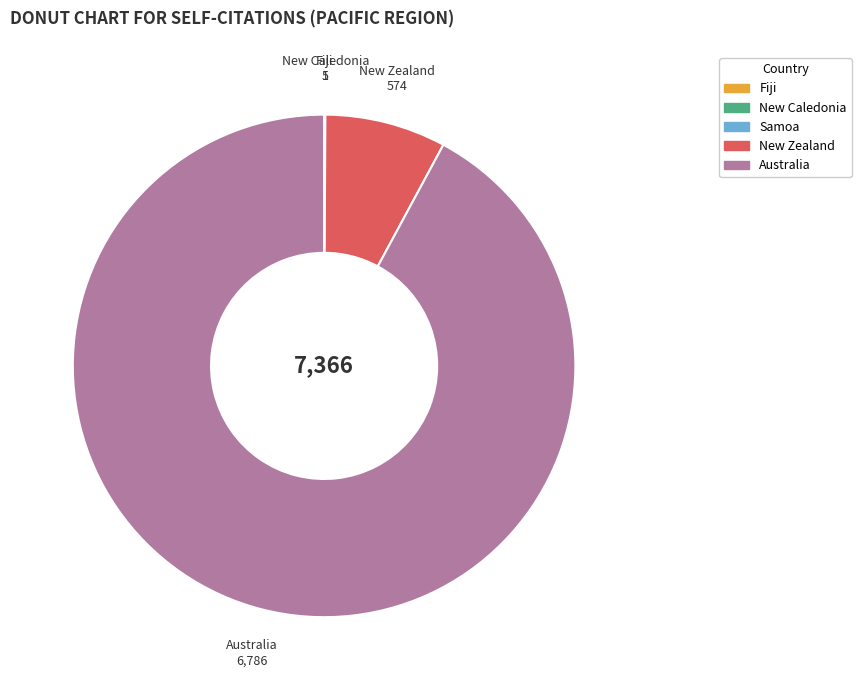

Is there a majority slice in this chart?

Yes